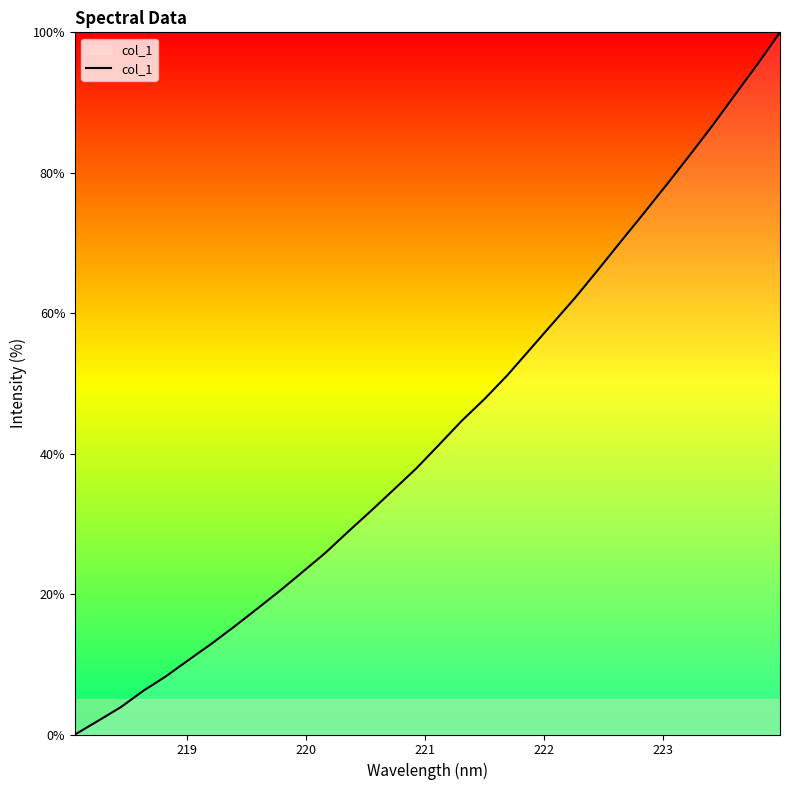

Does the chart display data point markers on the line(s)?

No